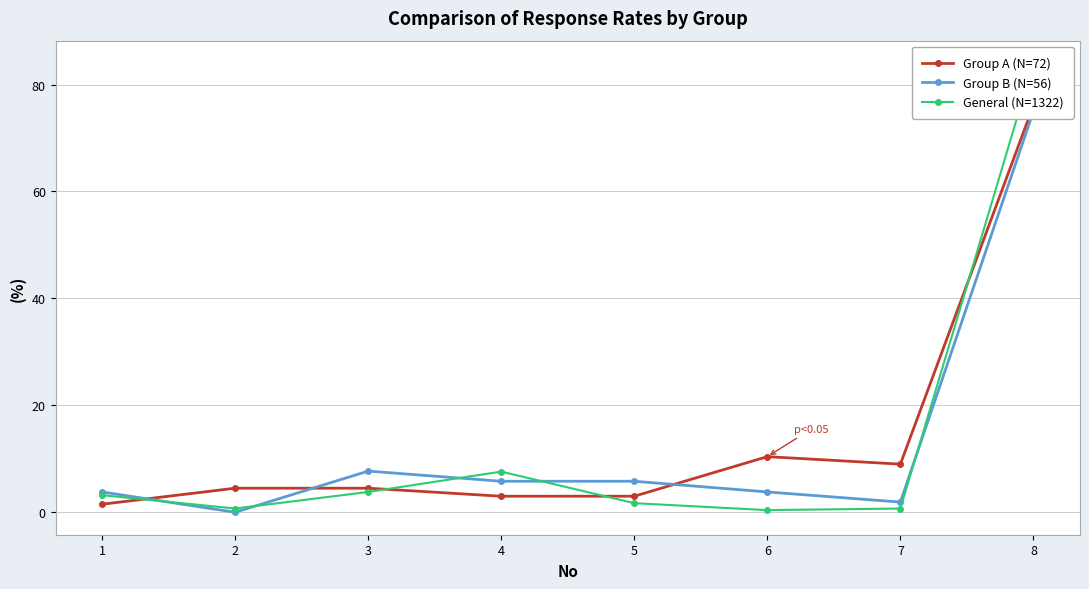

Which has a higher value, 2 or 3?

2